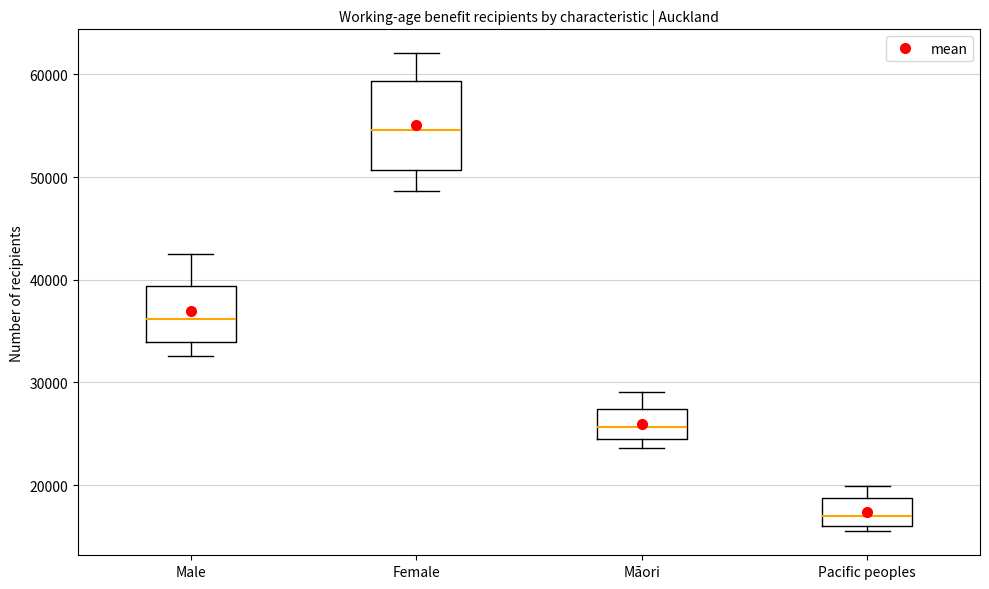

Which box is the tallest, from its lower edge to its upper edge?

Female